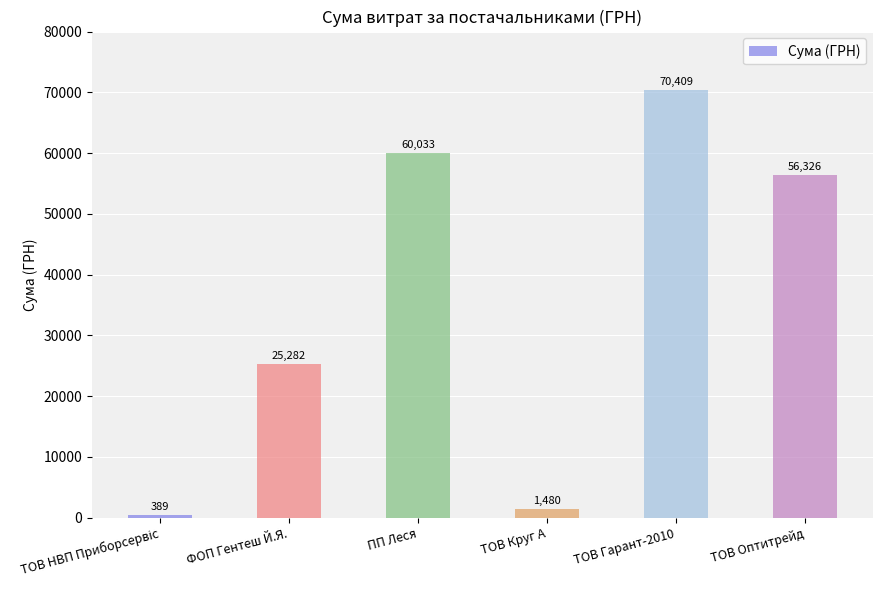

Approximately how many times larger is the value at ПП Леся compared to ФОП Гентеш Й.Я.?

2.4